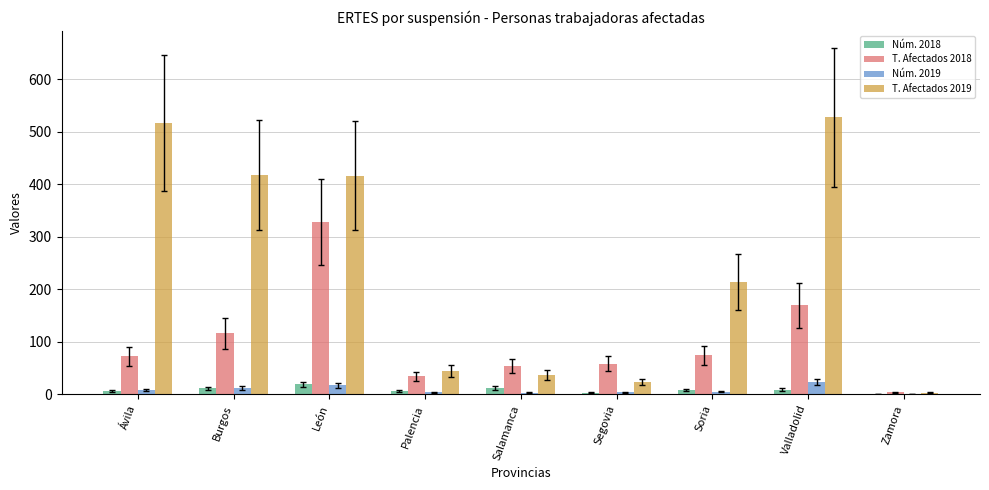

What is the difference between the T. Afectados 2018 values at León and Soria?

254